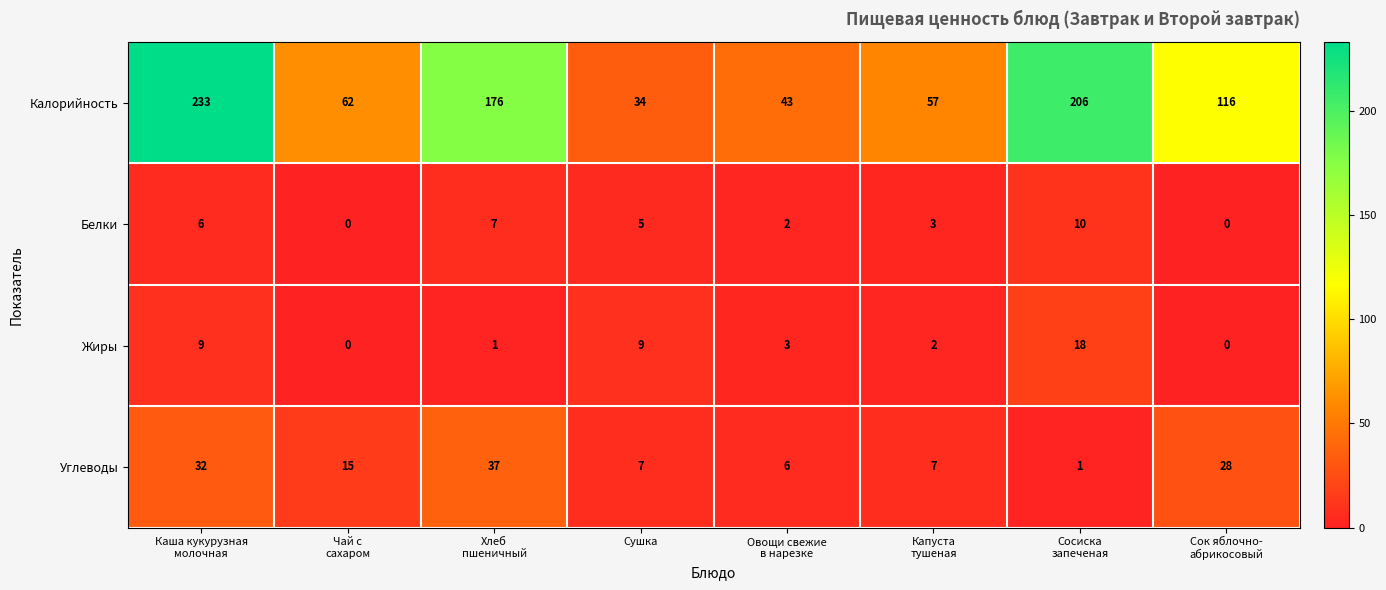

Count the number of categories in the chart.

8